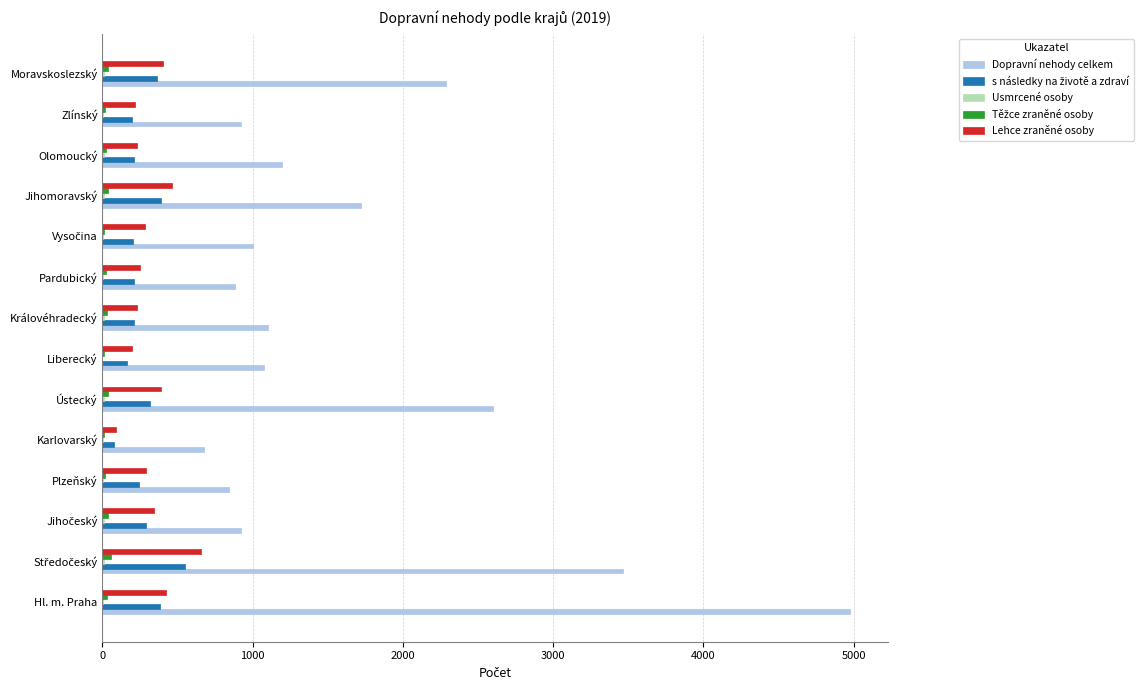

Is the value of Lehce zraněné osoby at Královéhradecký greater than the value of Dopravní nehody celkem at Pardubický?

No